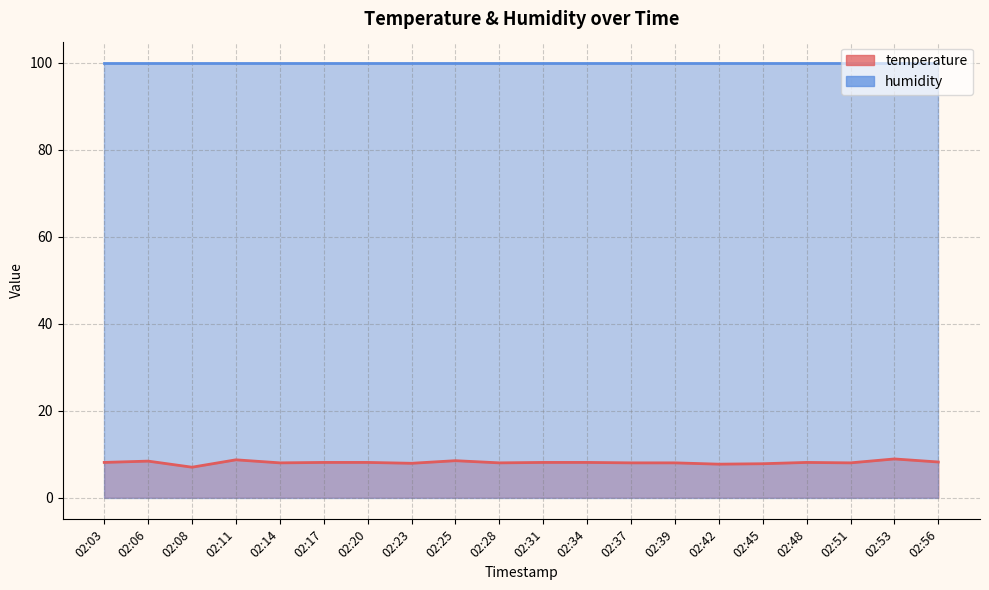

Is it true that the value at 02:20 is 14.0?

False